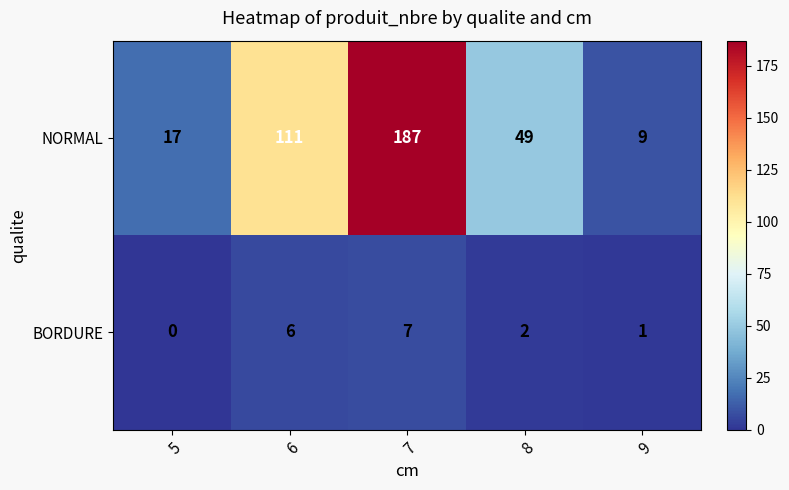

At 7, list the series in order from largest to smallest.

NORMAL, BORDURE